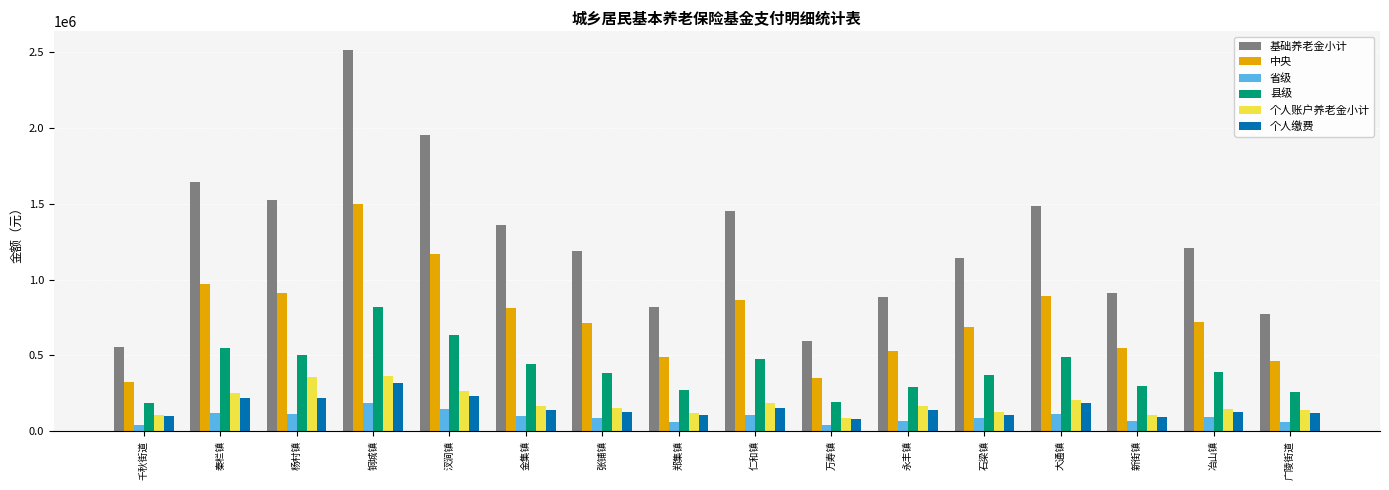

Which series has the largest total across all categories?

基础养老金小计